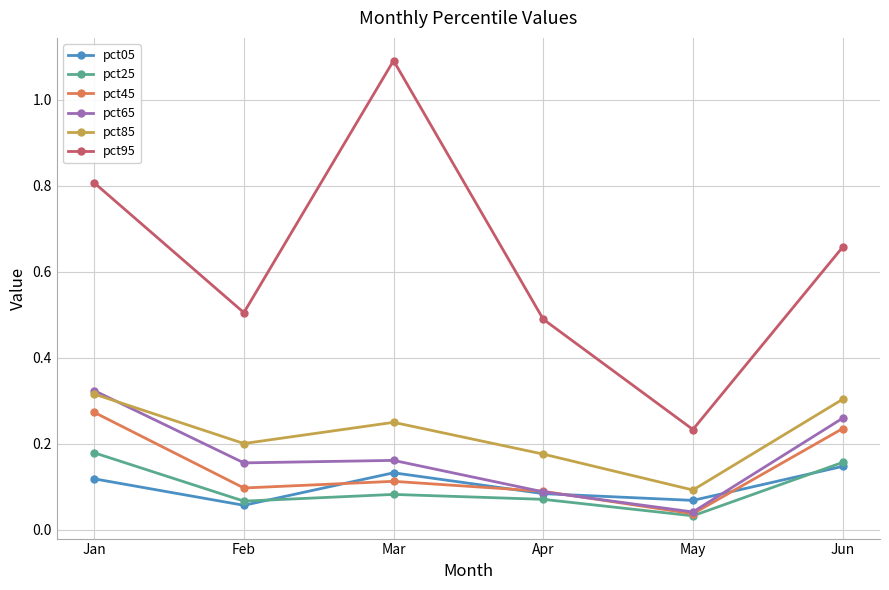

True or false: pct05 has more than 0 interior local peaks.

True